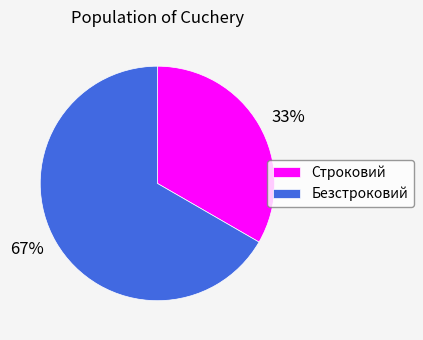

To the nearest percent, what percentage of the pie is Строковий?

33%